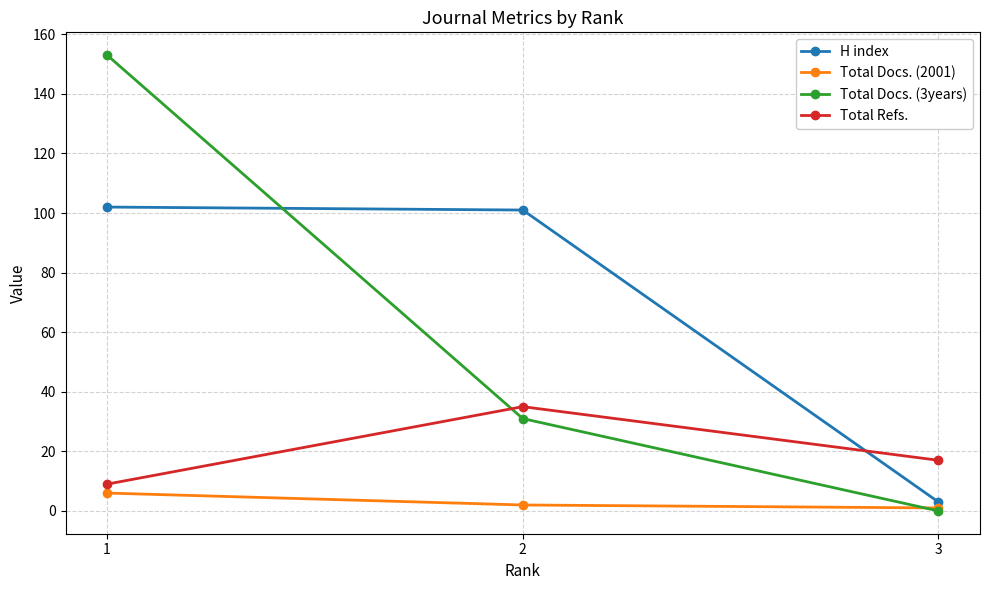

How many categories are shown in the chart?

3